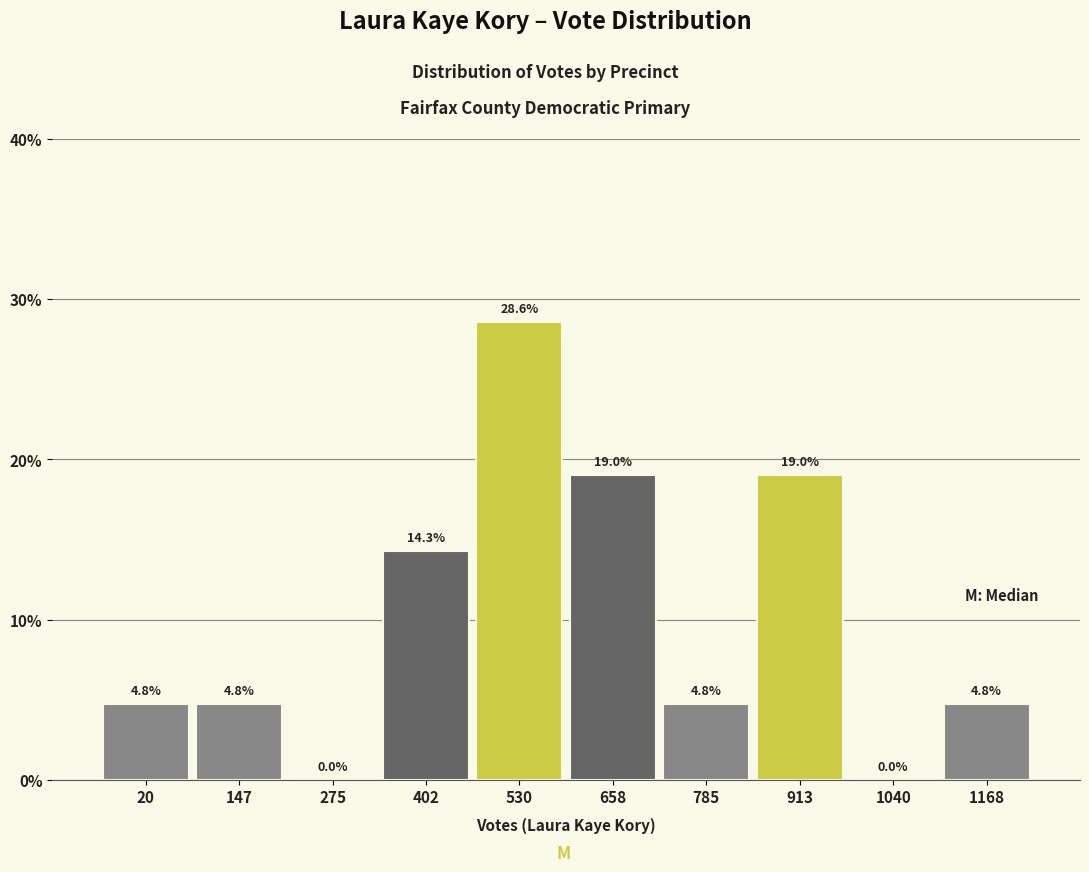

Reading right to left, extract all data points from this chart.

1168=4.8	1040=0.0	913=19.0	785=4.8	658=19.0	530=28.6	402=14.3	275=0.0	147=4.8	20=4.8